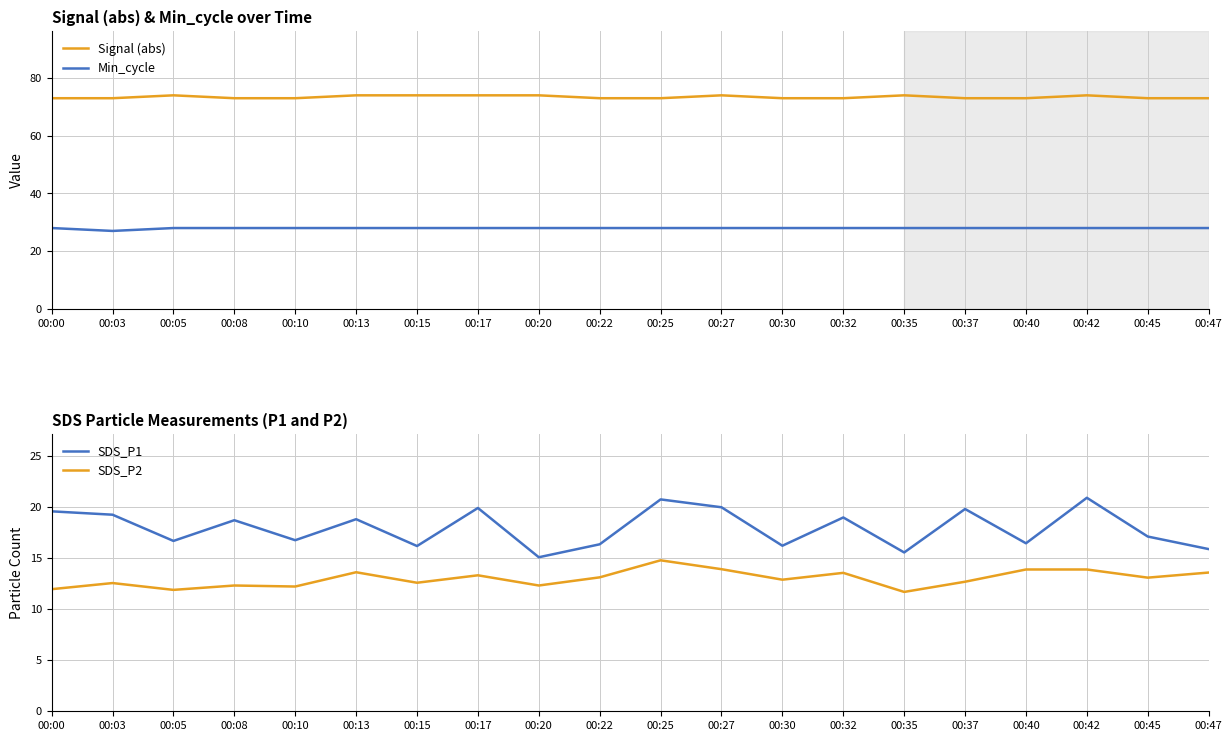

How many lines are shown in the chart?

4